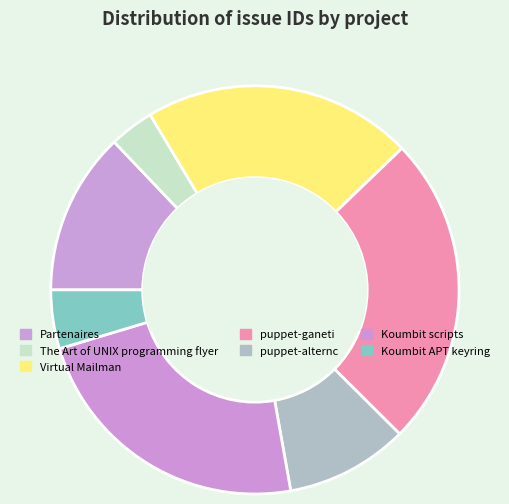

Count the number of slices in the pie.

7